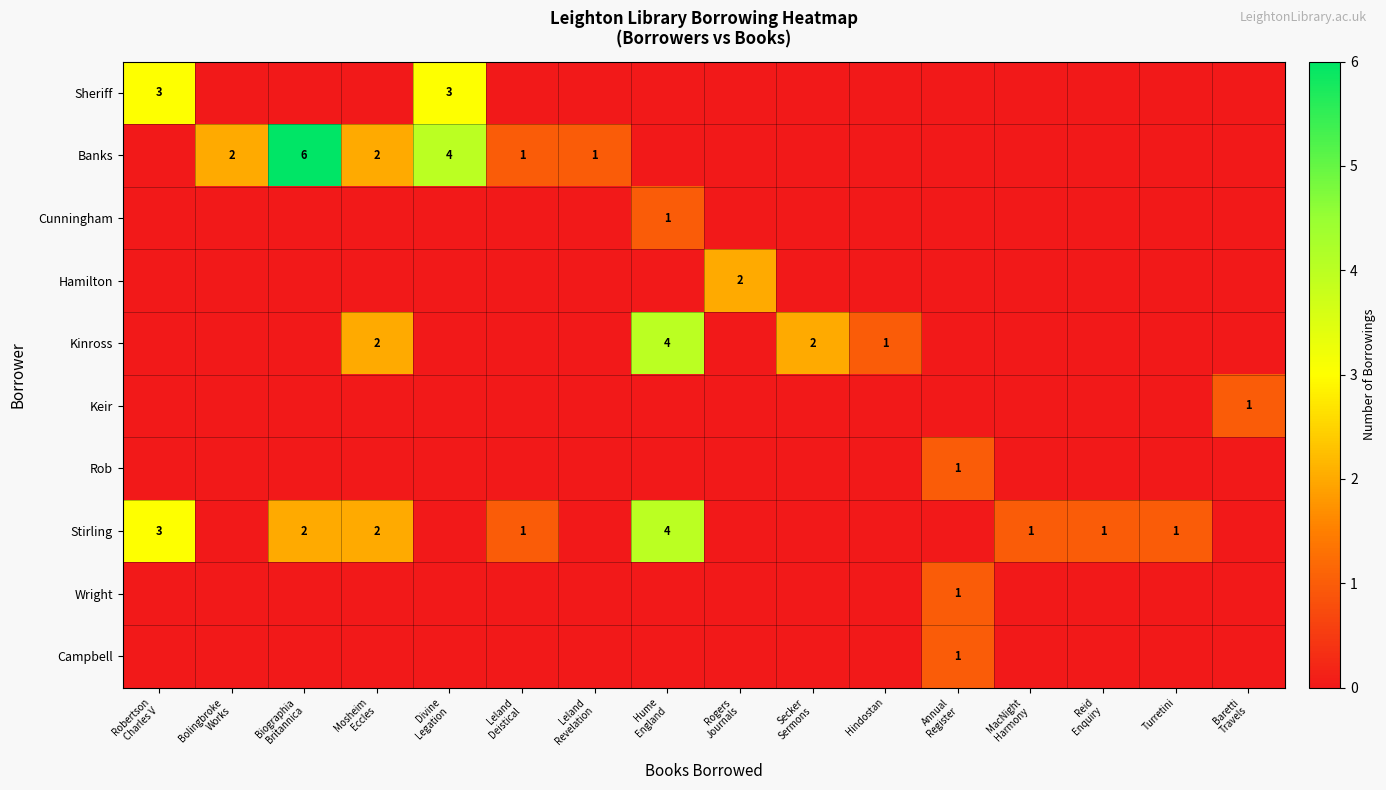

At Annual Register, list the series in order from smallest to largest.

Sheriff, Banks, Cunningham, Hamilton, Kinross, Keir, Stirling, Rob, Wright, Campbell